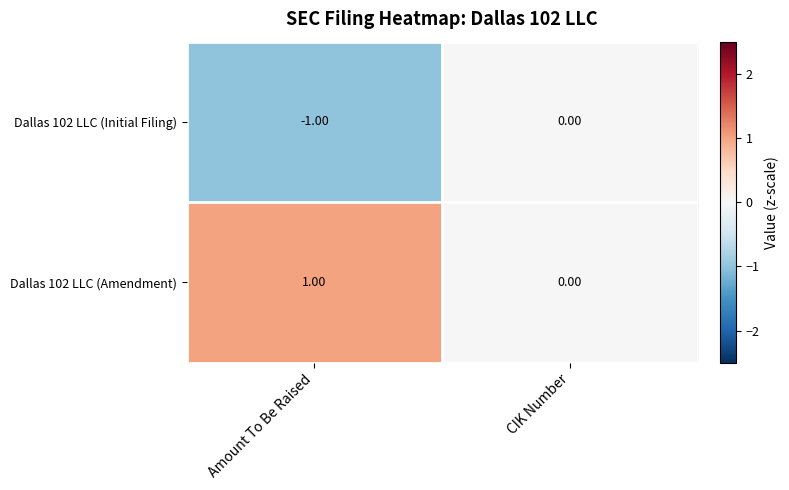

At Amount To Be Raised, list the series in order from largest to smallest.

Dallas 102 LLC (Amendment), Dallas 102 LLC (Initial Filing)